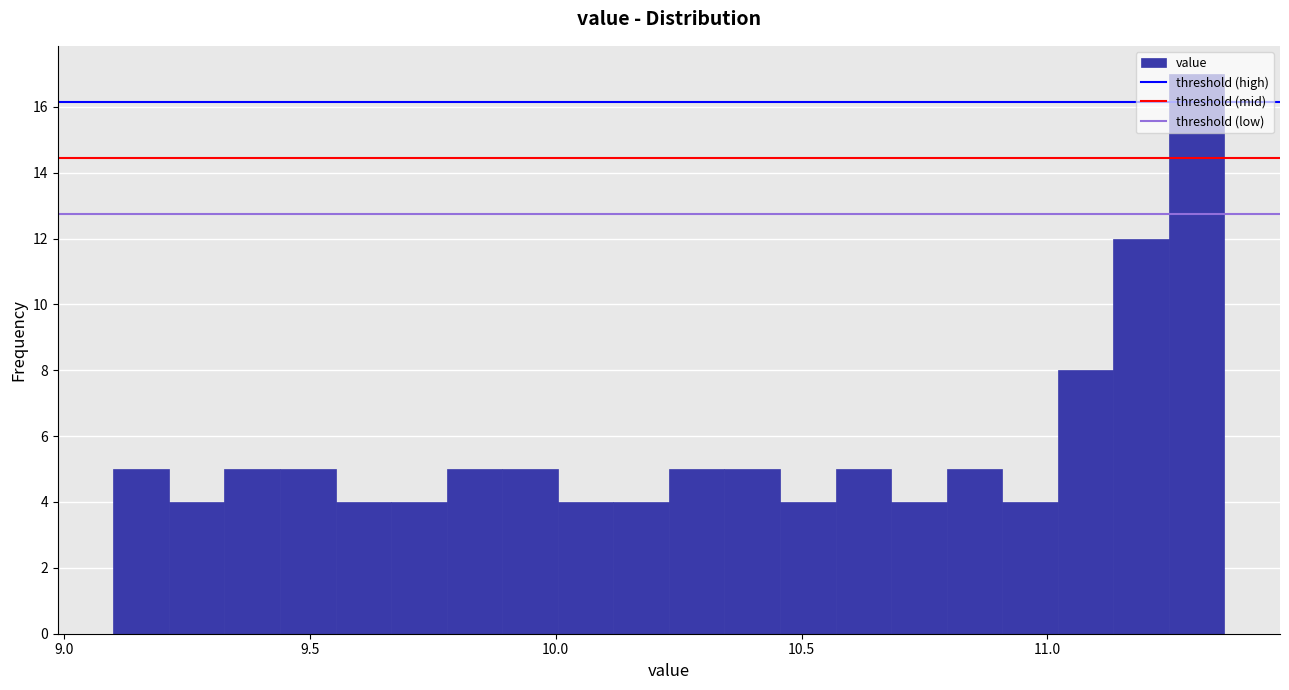

Around what value on the x-axis is the tallest bar? Give the approximate position of its centre, as read against the axis.

11.30